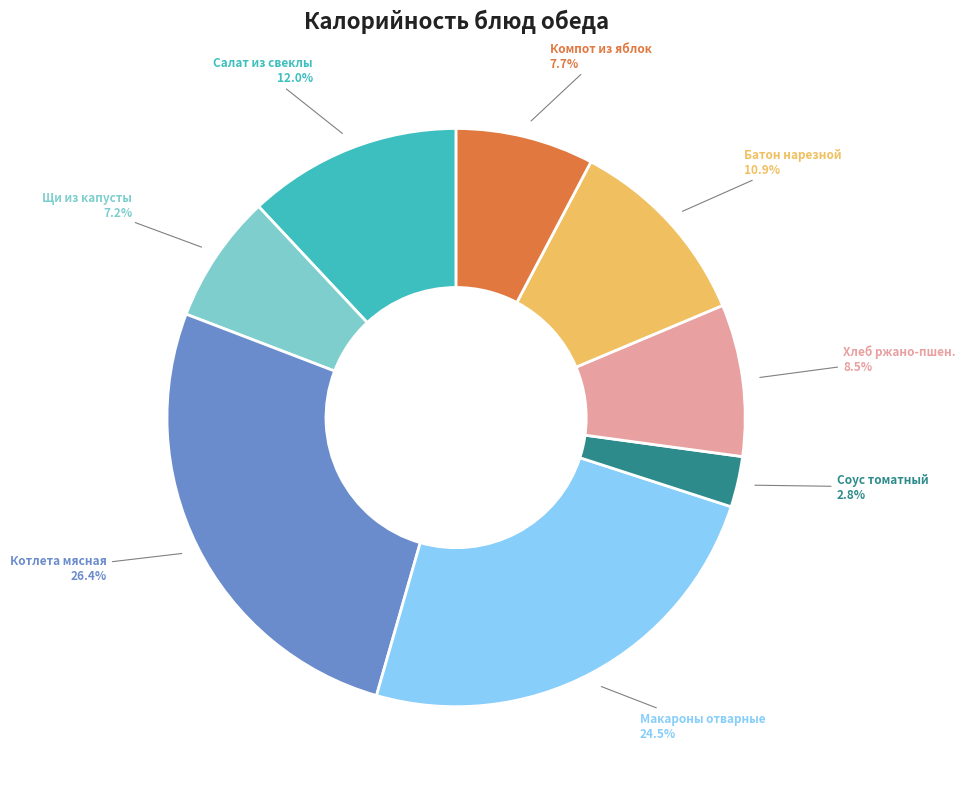

Is there any slice that represents more than half of the pie?

No